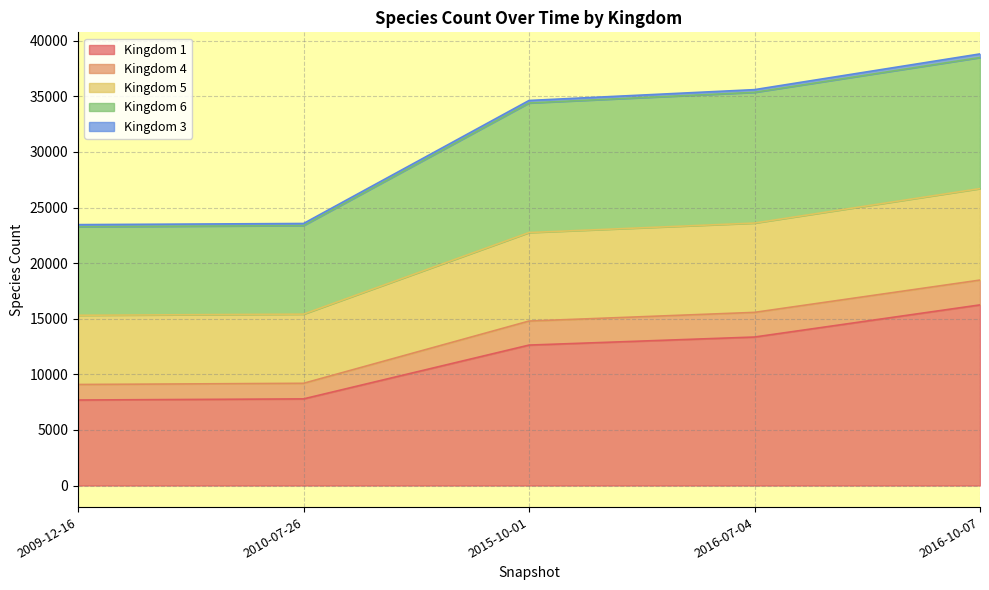

At which label does 5 reach its minimum?

2009-12-16